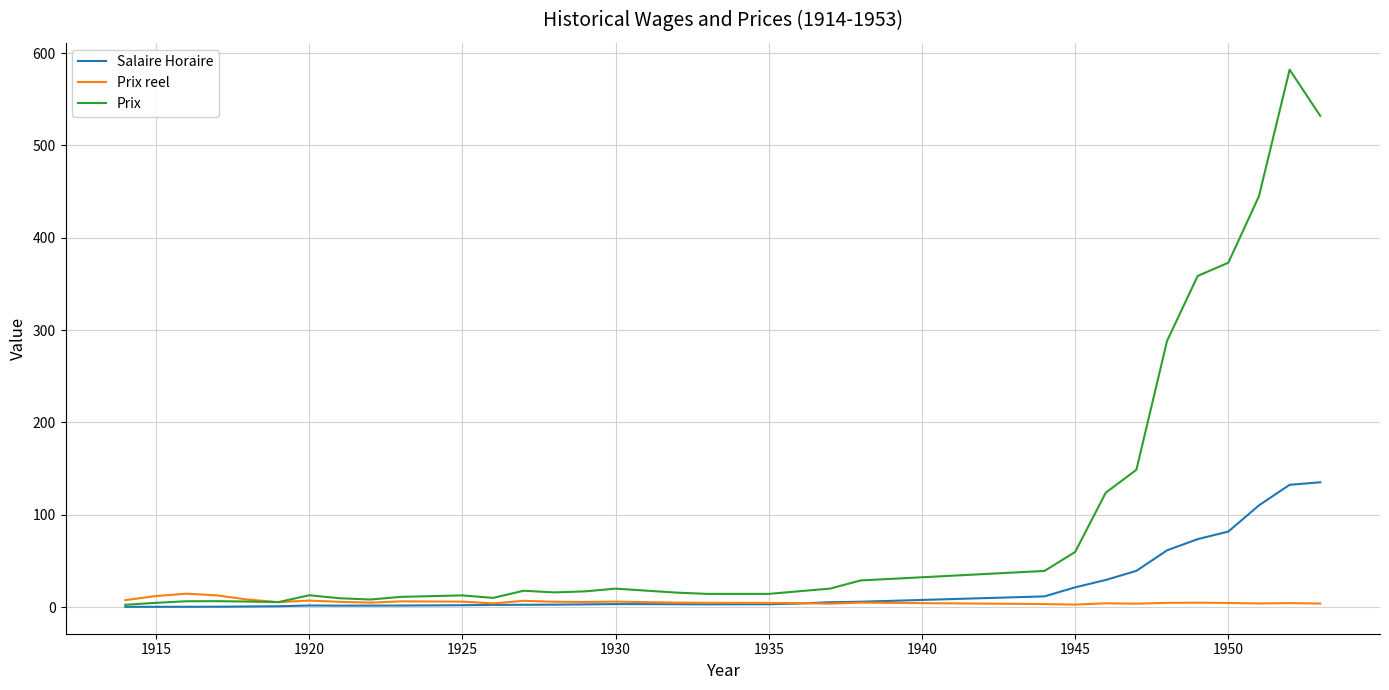

Which series has the widest spread of values?

Prix